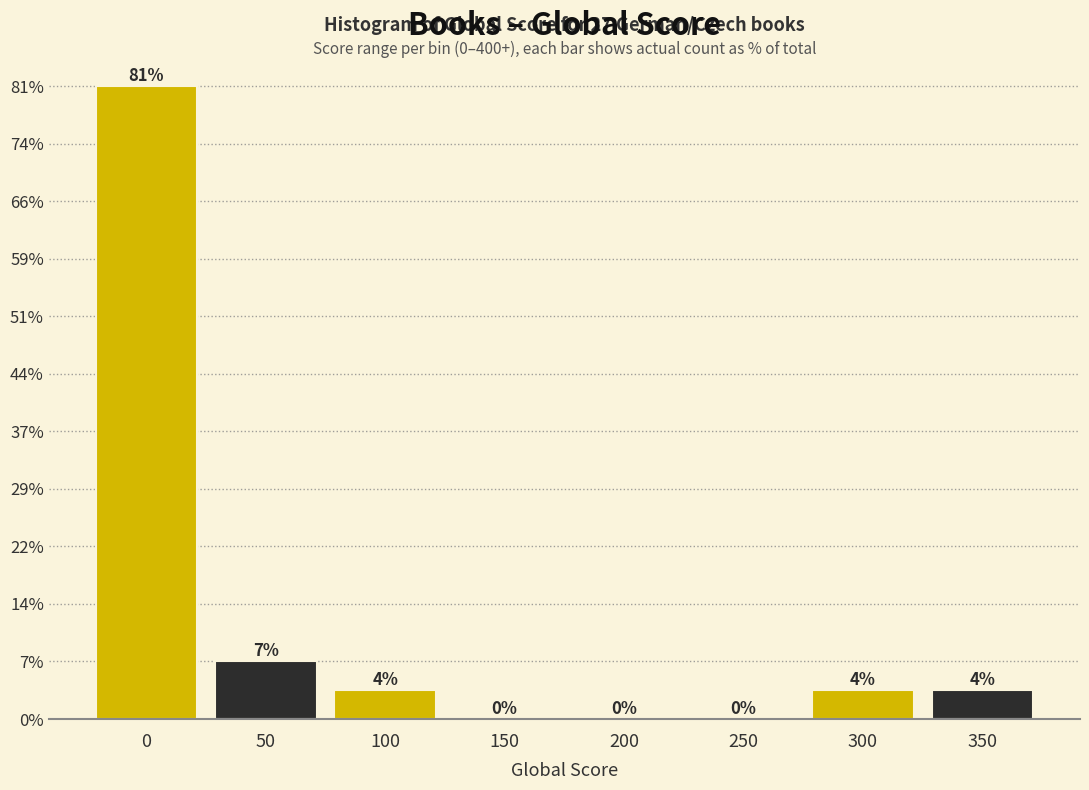

Are the bars horizontal?

No